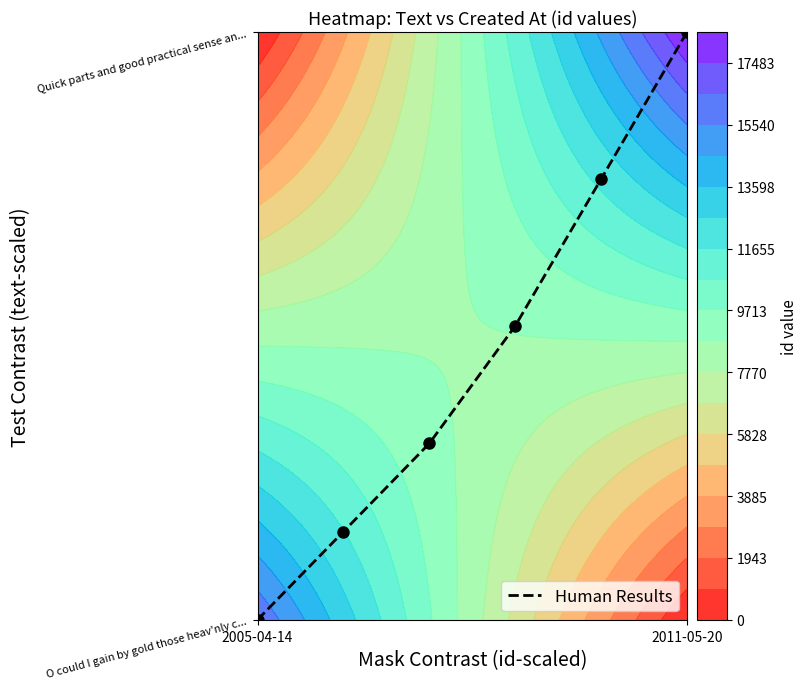

The chart shows a value of 1.2 at 4. True or false?

False